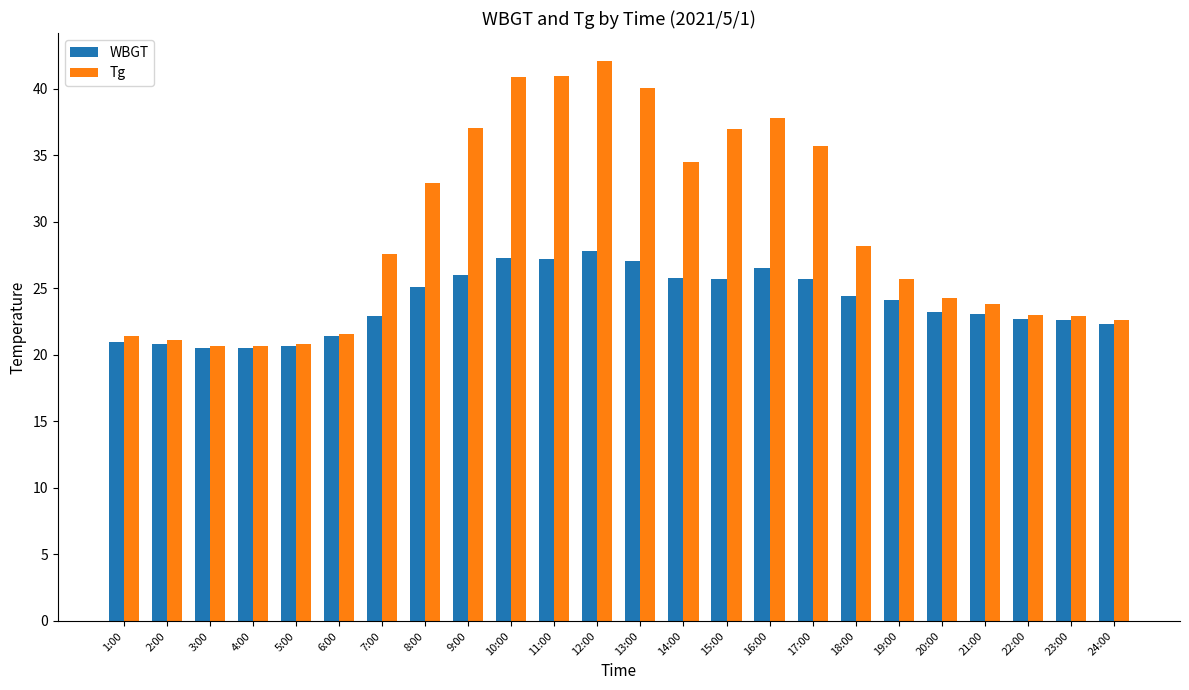

What are all the series names shown in the legend?

WBGT, Tg